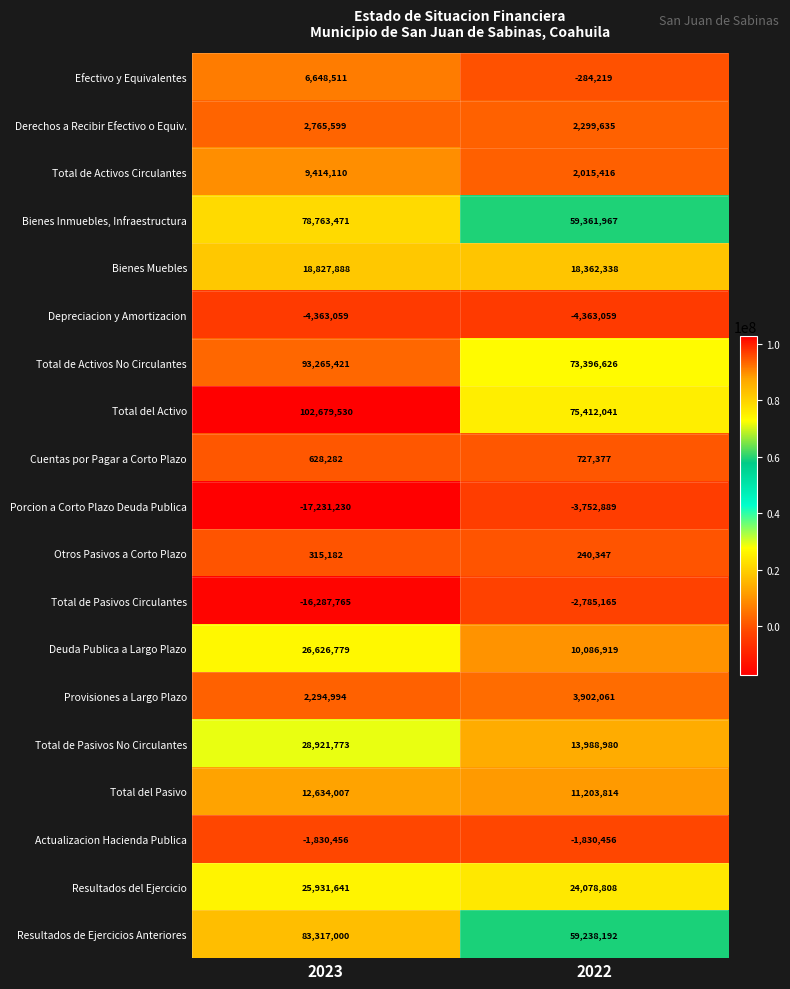

Where is Actualizacion Hacienda Publica nearest to the value -1830456?

2023